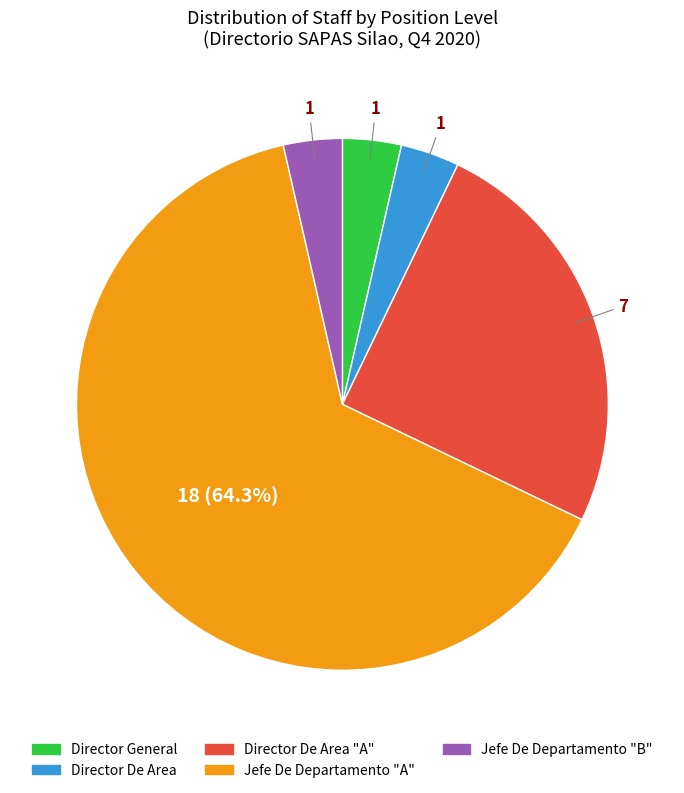

Does any single category account for the majority?

Yes